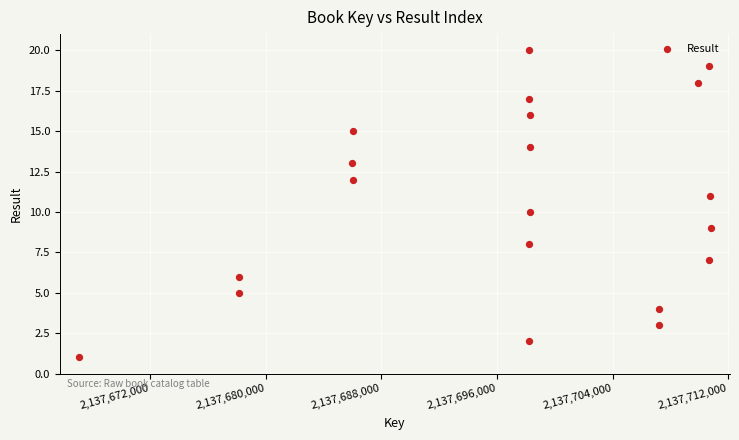

What is the range of Y values (max minus min)?

19